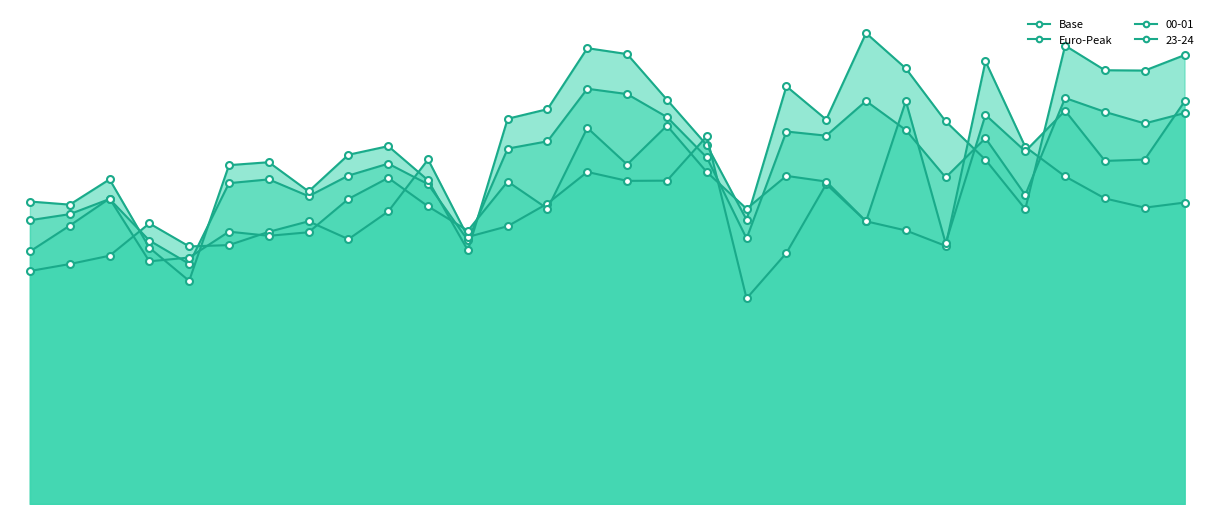

Where do Euro-Peak and Base first cross each other?

2 and 3